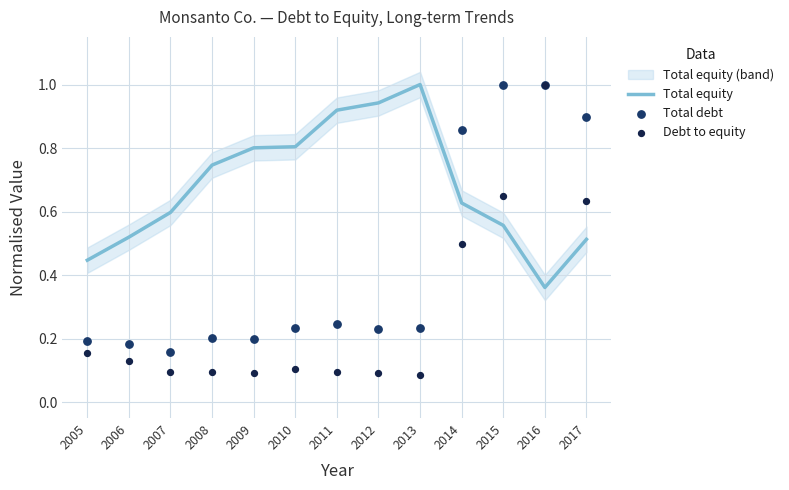

What is the total value across all series at 2011?

1.3